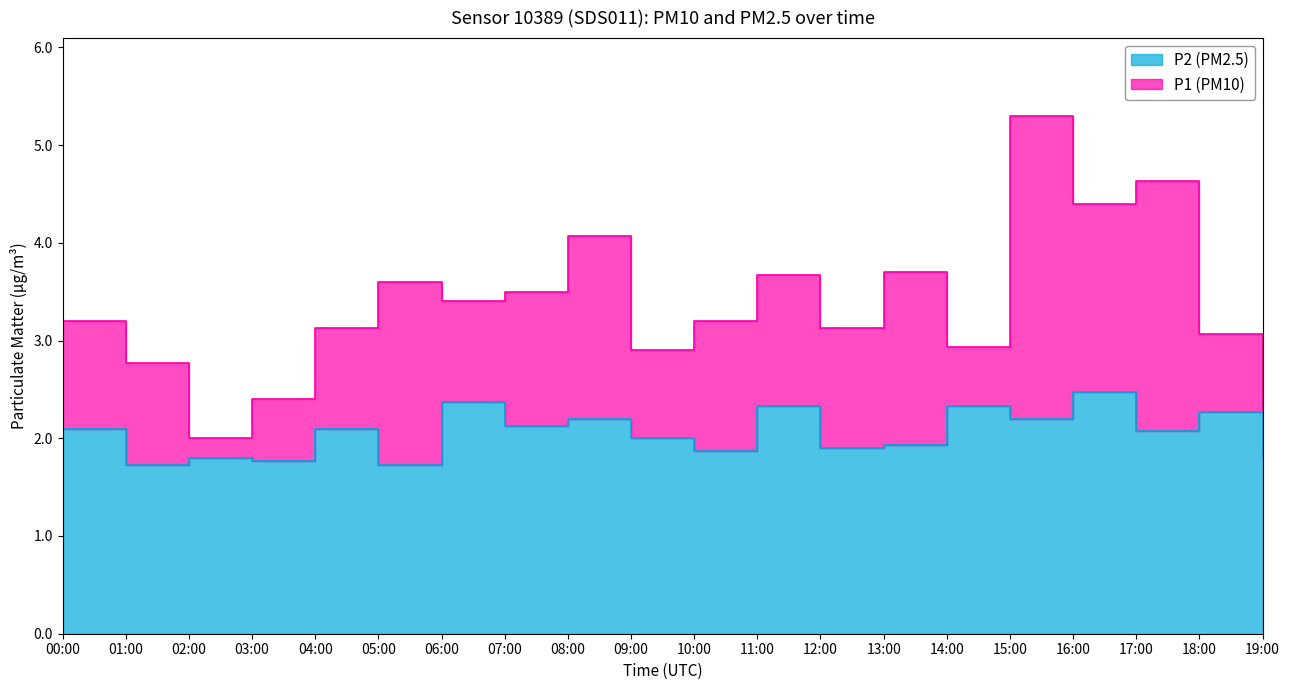

At which category does P1 reach its first local peak?

05:00